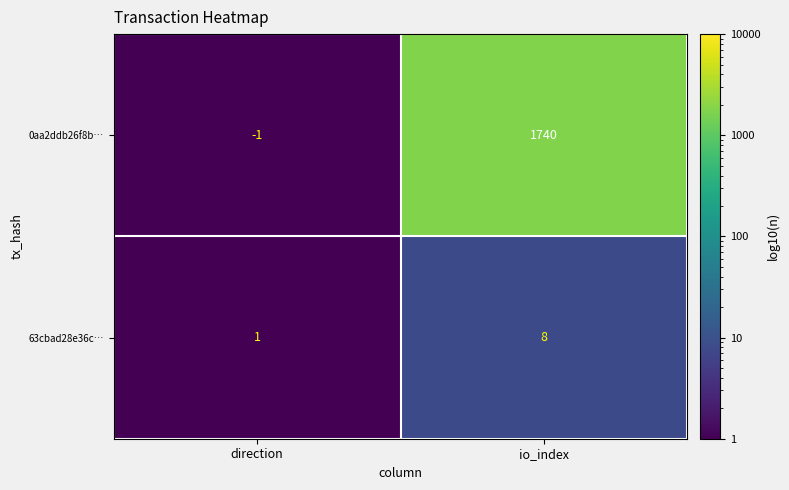

The 0aa2ddb26f8b… series shows 375 at io_index. True or false?

False